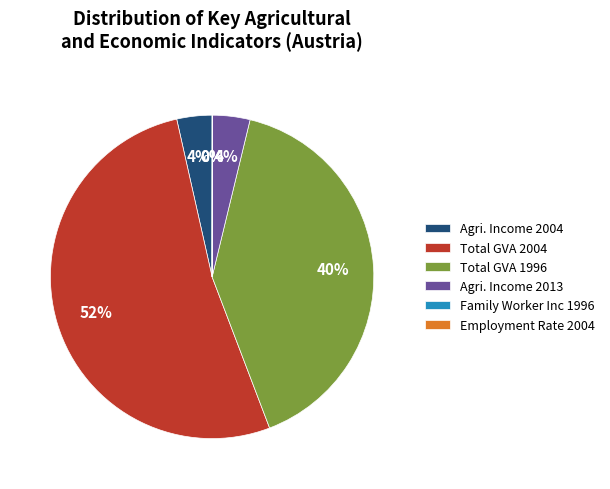

Is it true that Total GVA 1996 is 27% of the pie?

False